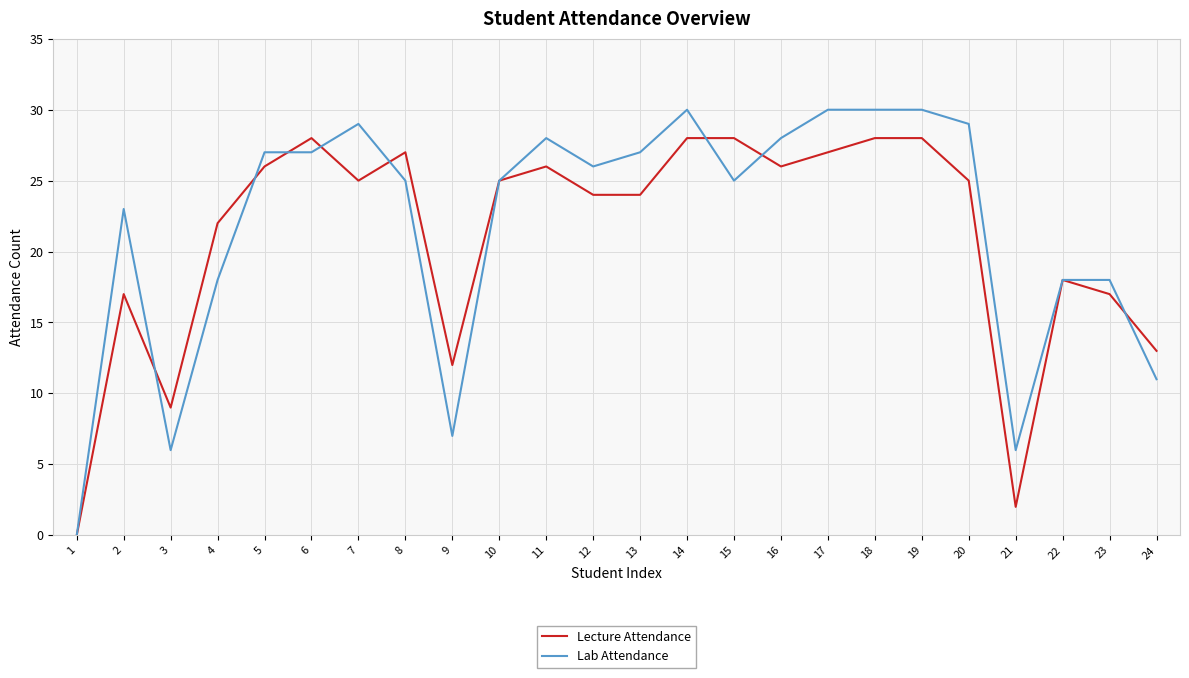

What is the sum of all Lab Attendance values?

523